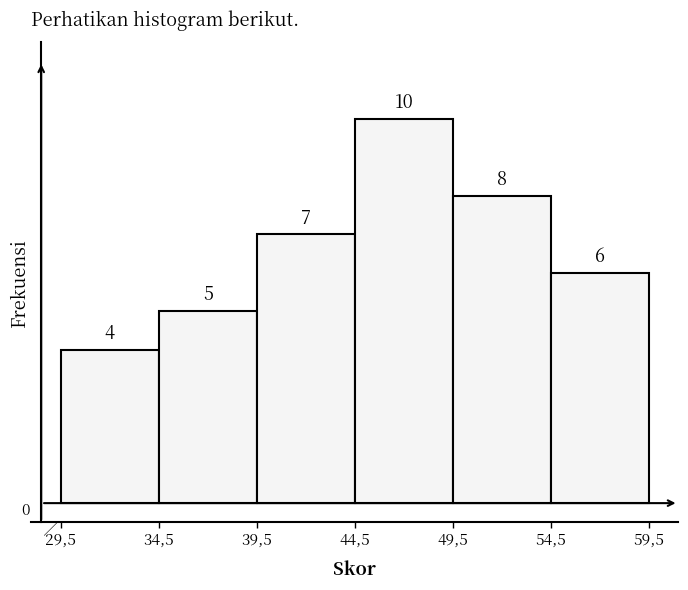

Reading left to right, list all the values displayed in this chart.

29,5=4	34,5=5	39,5=7	44,5=10	49,5=8	54,5=6